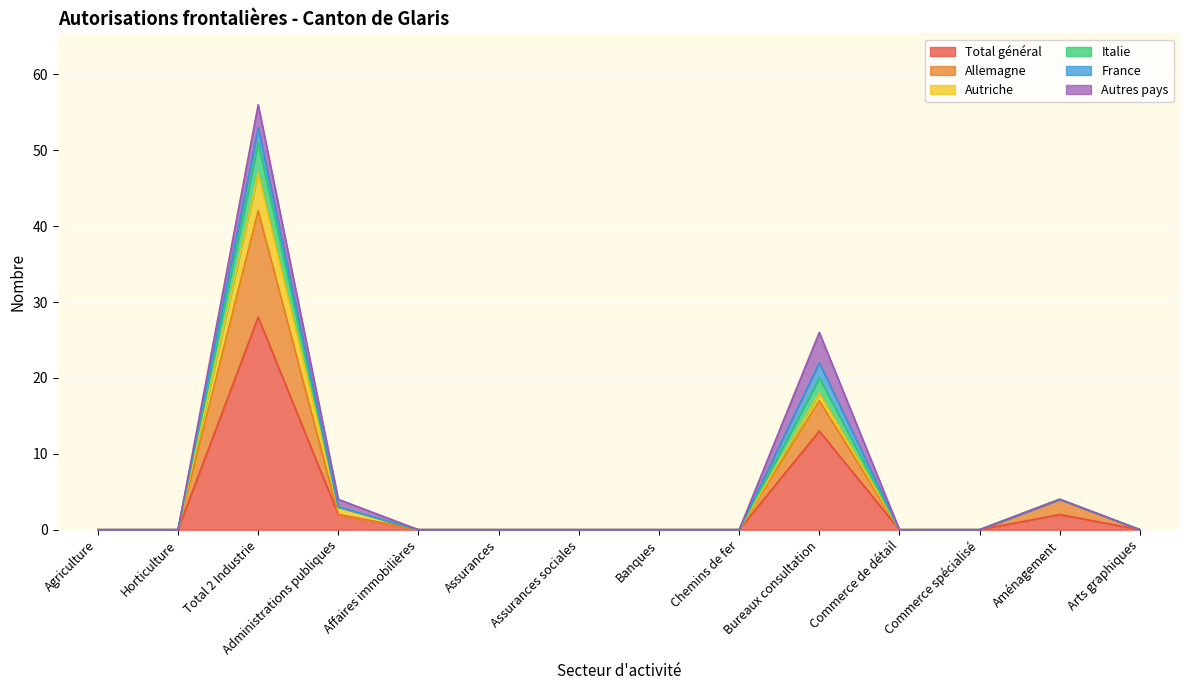

The Total général series shows 0 at Horticulture. True or false?

True